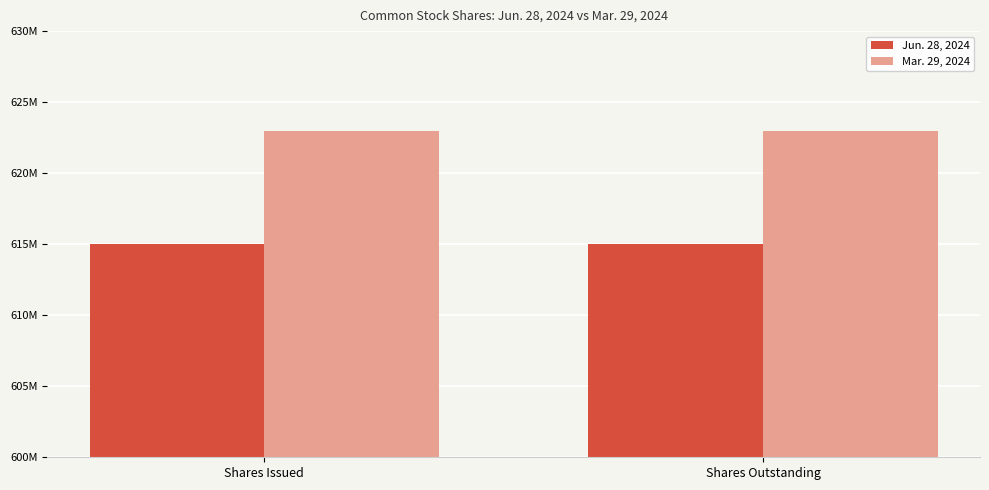

True or false: Jun. 28, 2024 has a value of 1097246276 at Shares Outstanding.

False